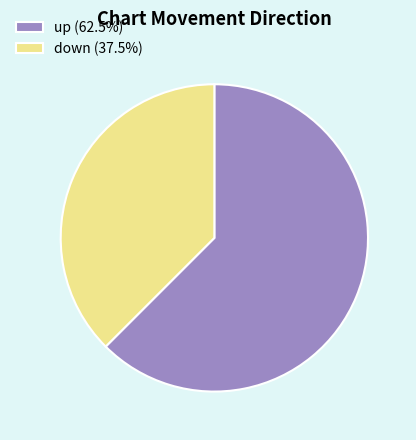

Combined, do up (62.5%) and down (37.5%) account for over 50%?

Yes